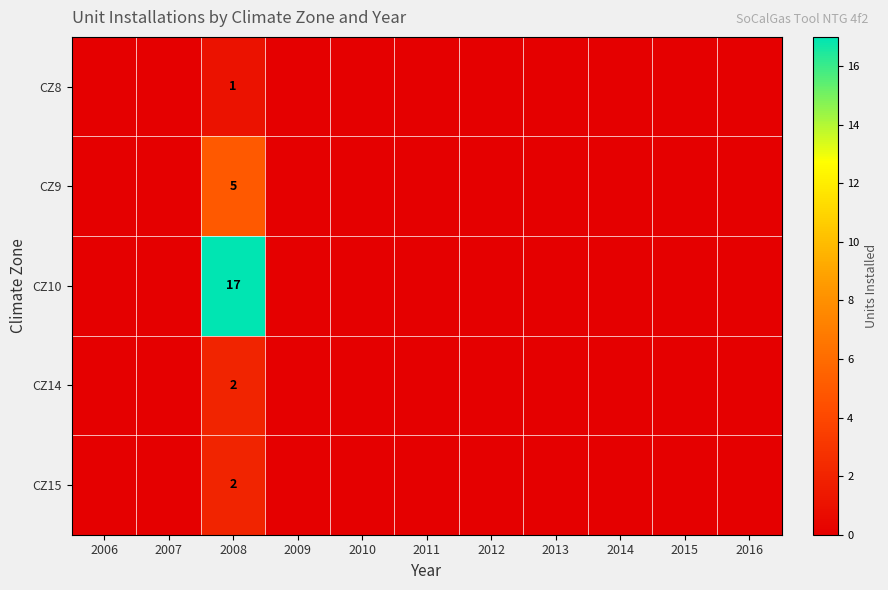

True or false: CZ9 has a value of 9 at 2008.

False